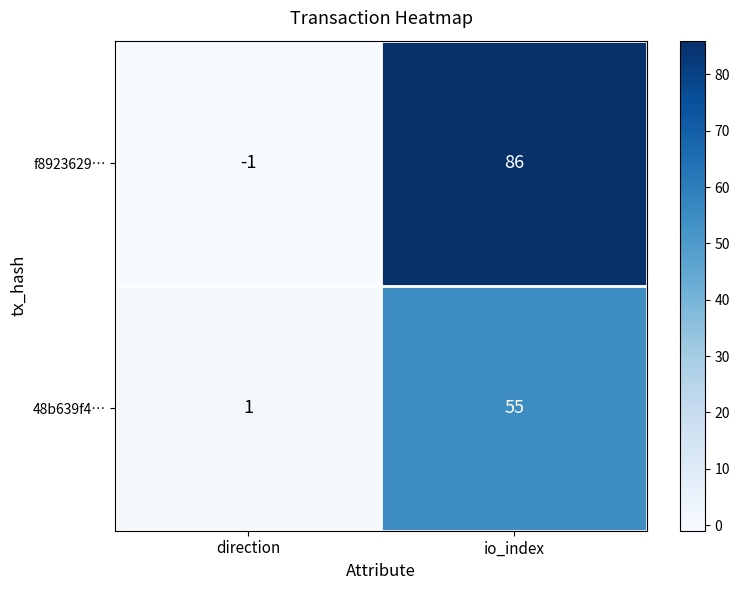

List the series in order of their overall mean, highest first.

f8923629…, 48b639f4…